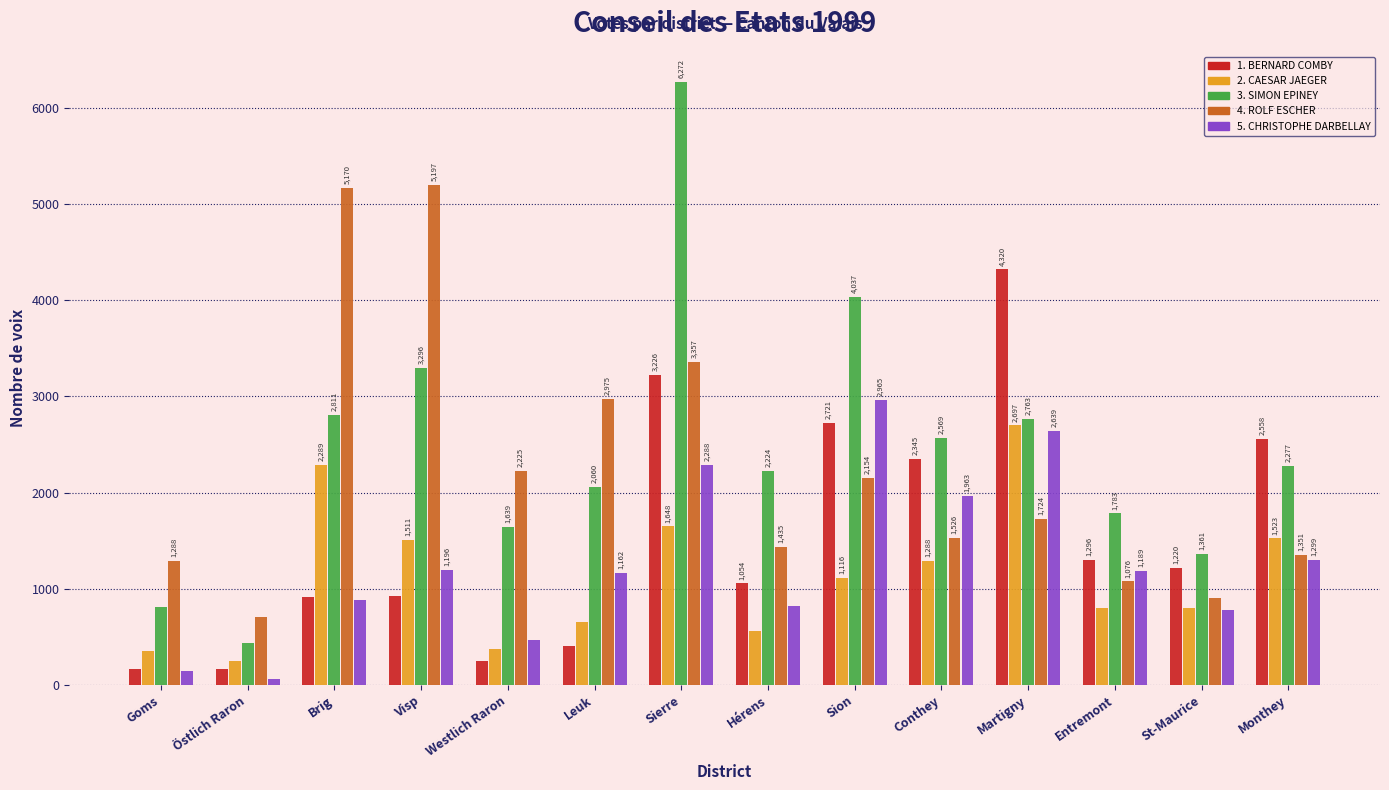

Reading right to left, transcribe all the data shown in this chart.

1. BERNARD COMBY: Monthey=2558	St-Maurice=1220	Entremont=1296	Martigny=4320	Conthey=2345	Sion=2721	Hérens=1054	Sierre=3226	Leuk=404	Westlich Raron=253	Visp=925	Brig=913	Östlich Raron=165	Goms=168
2. CAESAR JAEGER: Monthey=1523	St-Maurice=801	Entremont=795	Martigny=2697	Conthey=1288	Sion=1116	Hérens=556	Sierre=1648	Leuk=651	Westlich Raron=374	Visp=1511	Brig=2289	Östlich Raron=248	Goms=357
3. SIMON EPINEY: Monthey=2277	St-Maurice=1361	Entremont=1783	Martigny=2763	Conthey=2569	Sion=4037	Hérens=2224	Sierre=6272	Leuk=2060	Westlich Raron=1639	Visp=3296	Brig=2811	Östlich Raron=440	Goms=807
4. ROLF ESCHER: Monthey=1351	St-Maurice=904	Entremont=1076	Martigny=1724	Conthey=1526	Sion=2154	Hérens=1435	Sierre=3357	Leuk=2975	Westlich Raron=2225	Visp=5197	Brig=5170	Östlich Raron=705	Goms=1288
5. CHRISTOPHE DARBELLAY: Monthey=1299	St-Maurice=779	Entremont=1189	Martigny=2639	Conthey=1963	Sion=2965	Hérens=822	Sierre=2288	Leuk=1162	Westlich Raron=462	Visp=1196	Brig=886	Östlich Raron=62	Goms=140